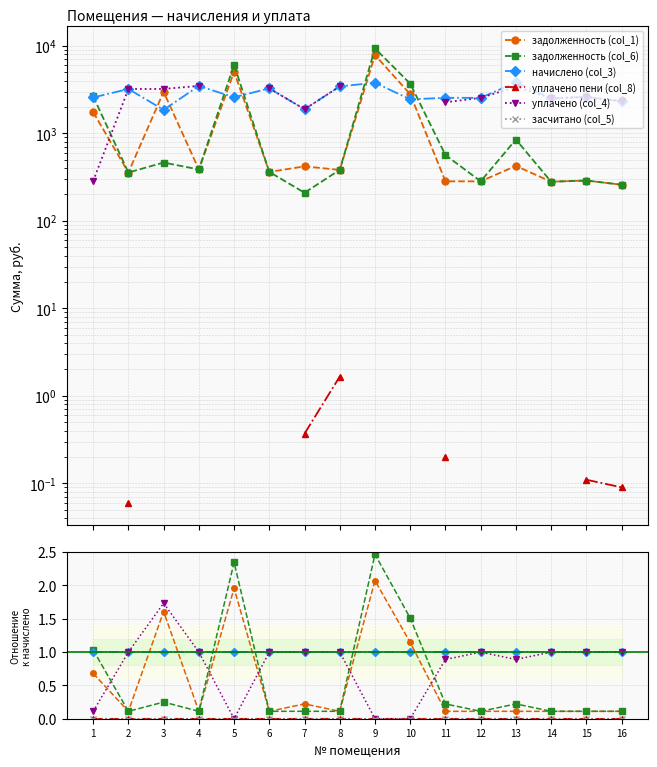

Is it true that уплачено (col_4) equals 1.0 at 8?

True